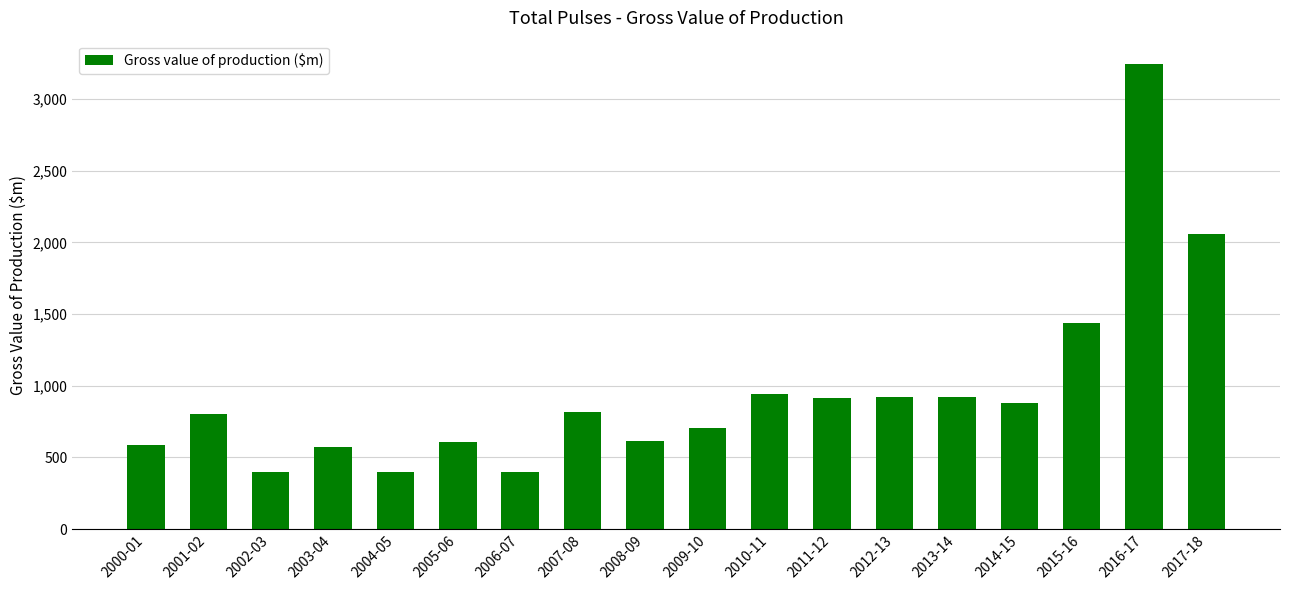

At which label is the value closest to 1819?

2017-18